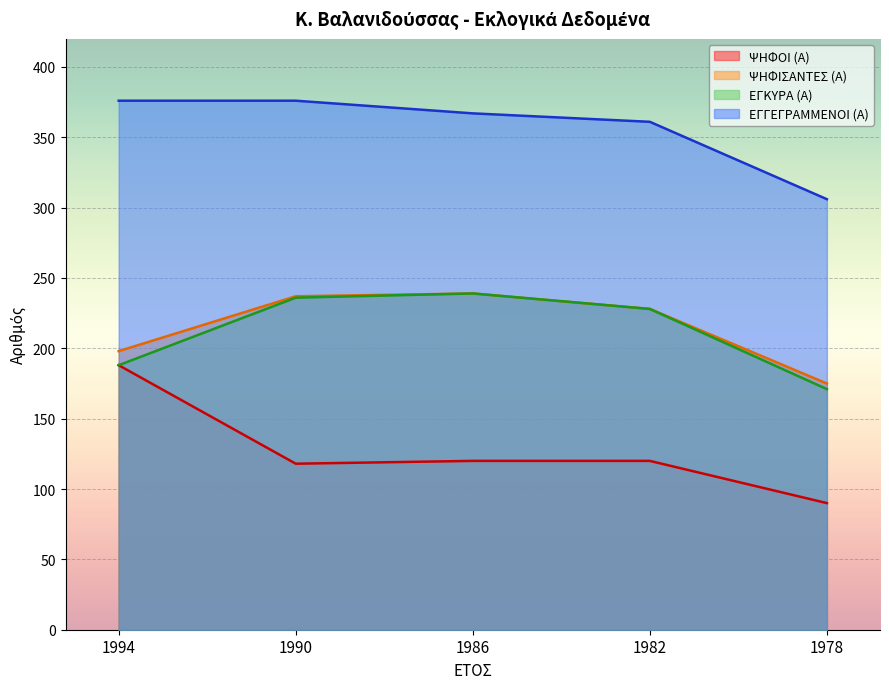

Between 1990 and 1986, which is larger?

1986